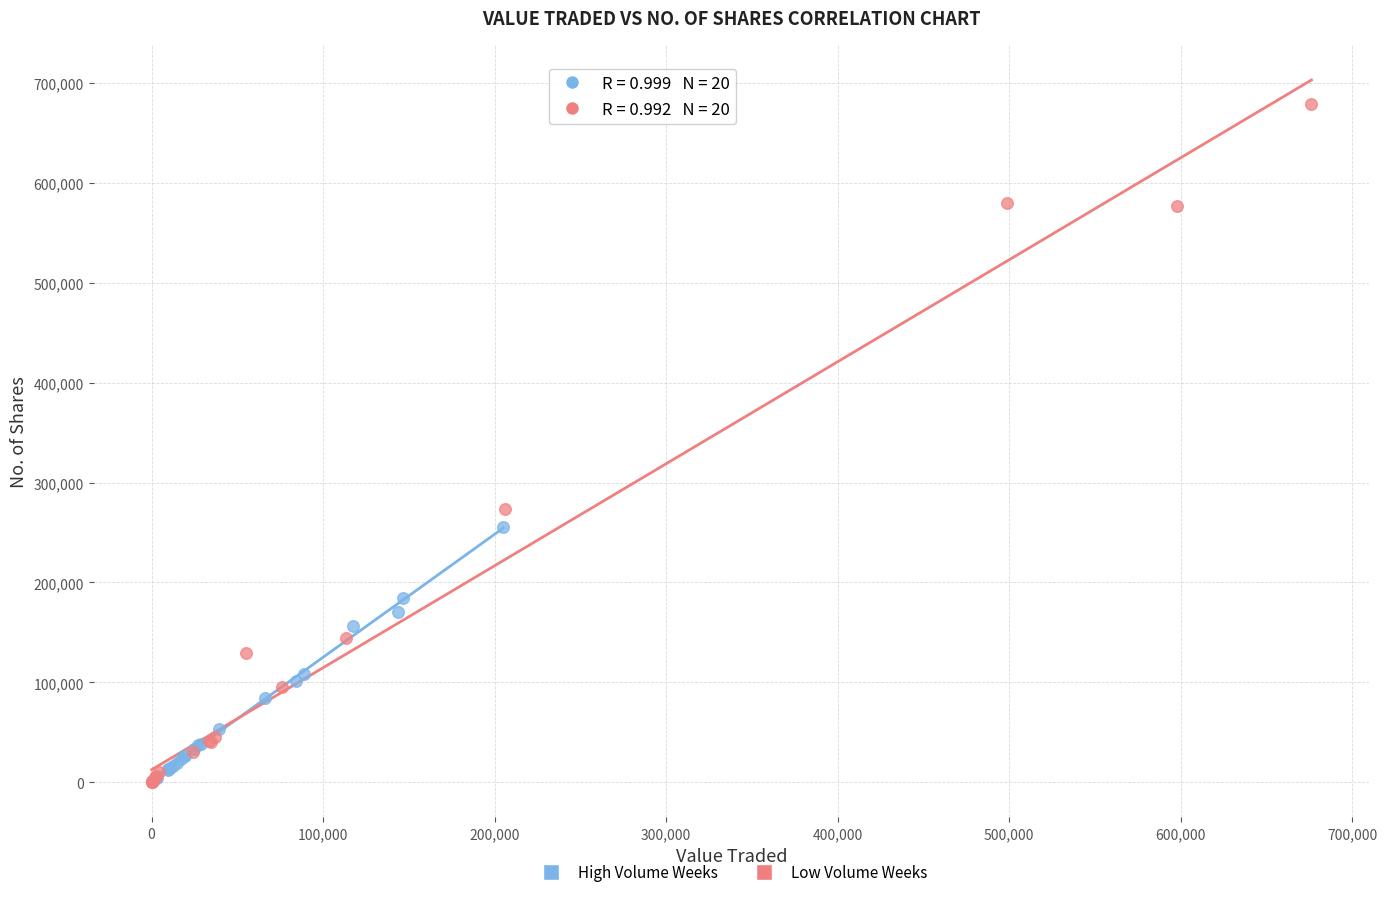

Which series reaches the maximum Y coordinate?

Low Volume Weeks